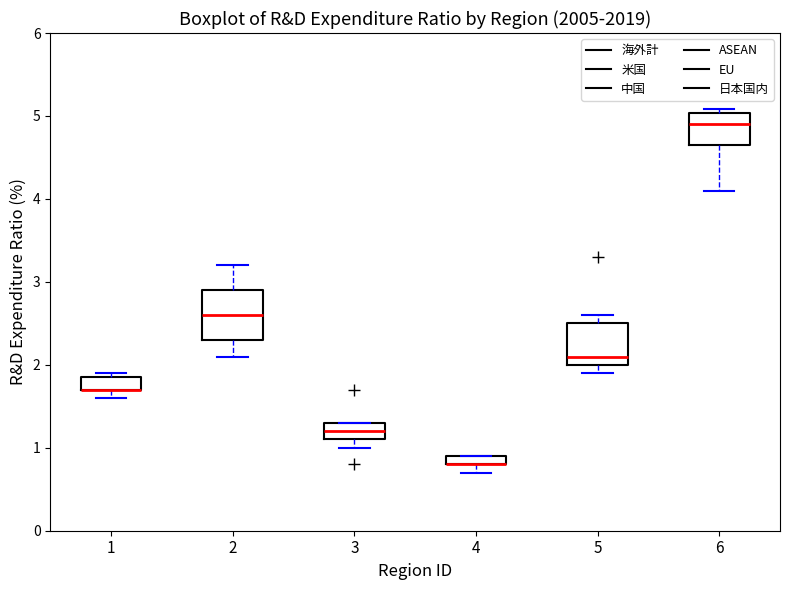

Where does the median line of the box at x = 3 sit on the y-axis? The values are not printed on the chart, so give them approximately, as read against the axis.

1.2